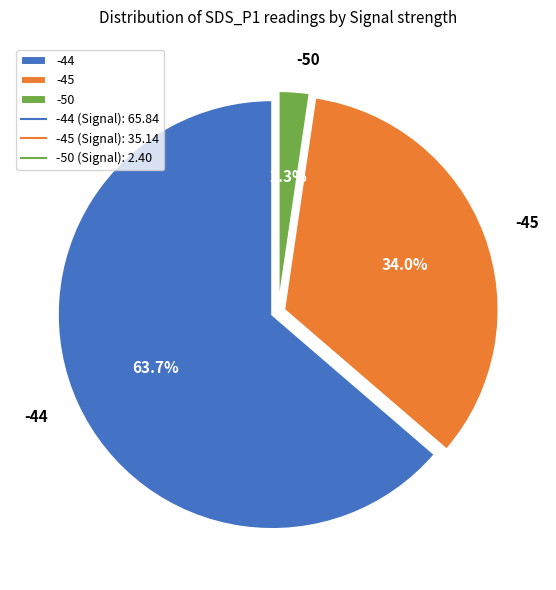

How many slices are in this pie chart?

3